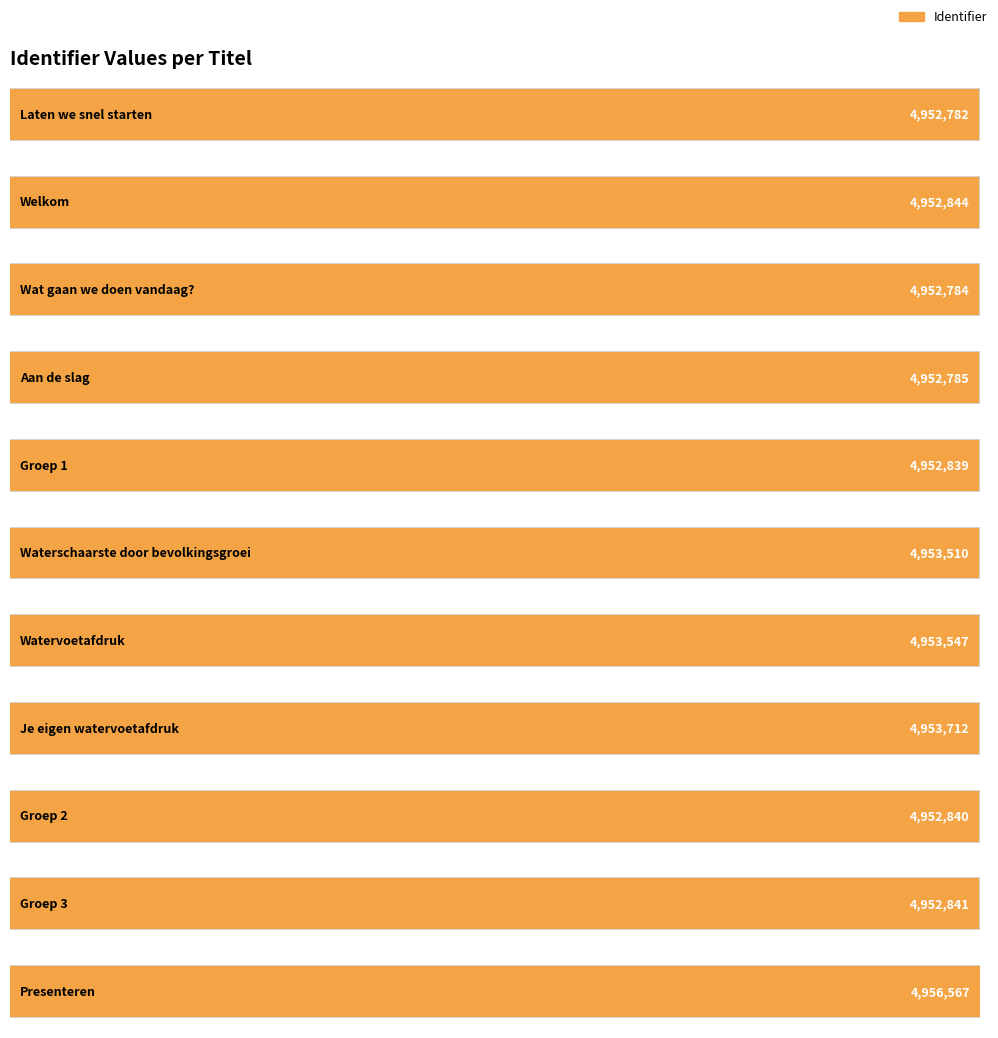

True or false: the data shows 6556125 at Je eigen watervoetafdruk.

False